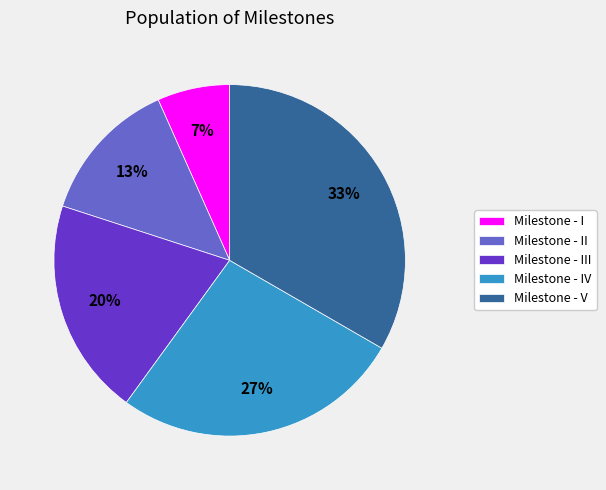

What is the ratio of the value at Milestone - I to the value at Milestone - II?

0.5